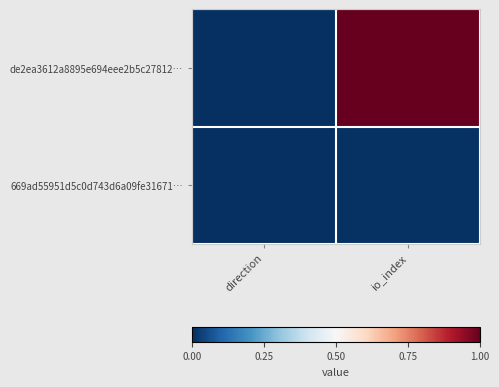

What is the greatest value displayed?

1767